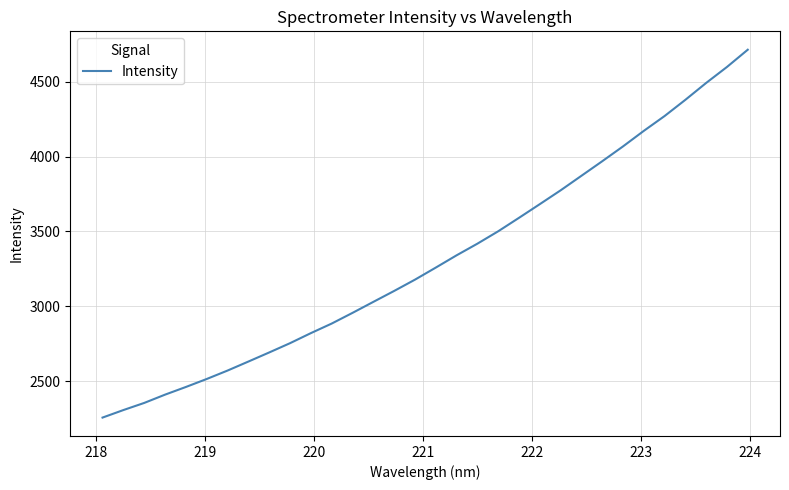

What is the greatest value displayed?

4715.2